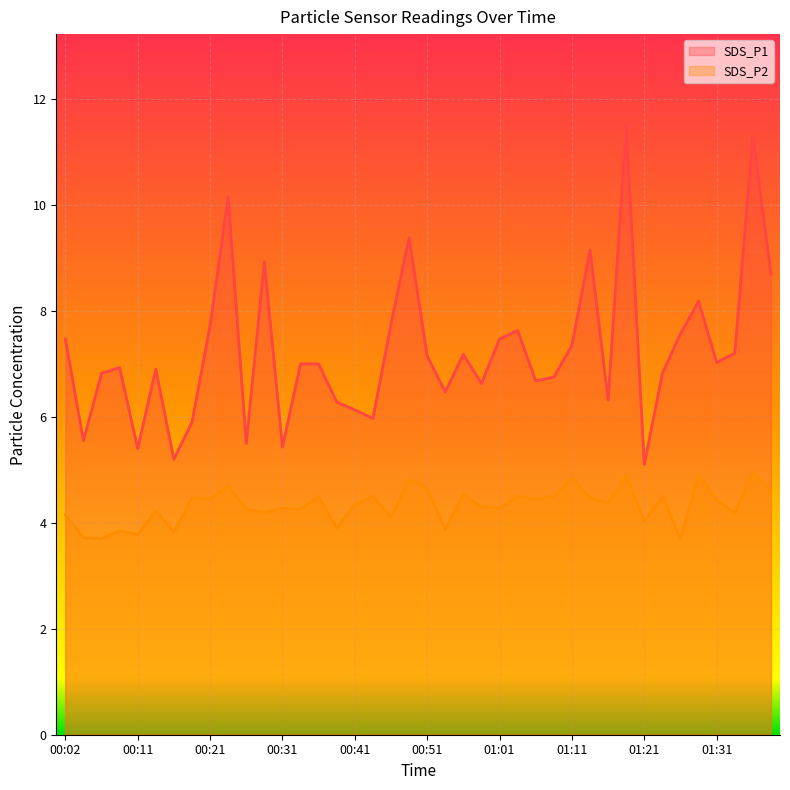

How many values in the SDS_P2 series exceed 4?

32